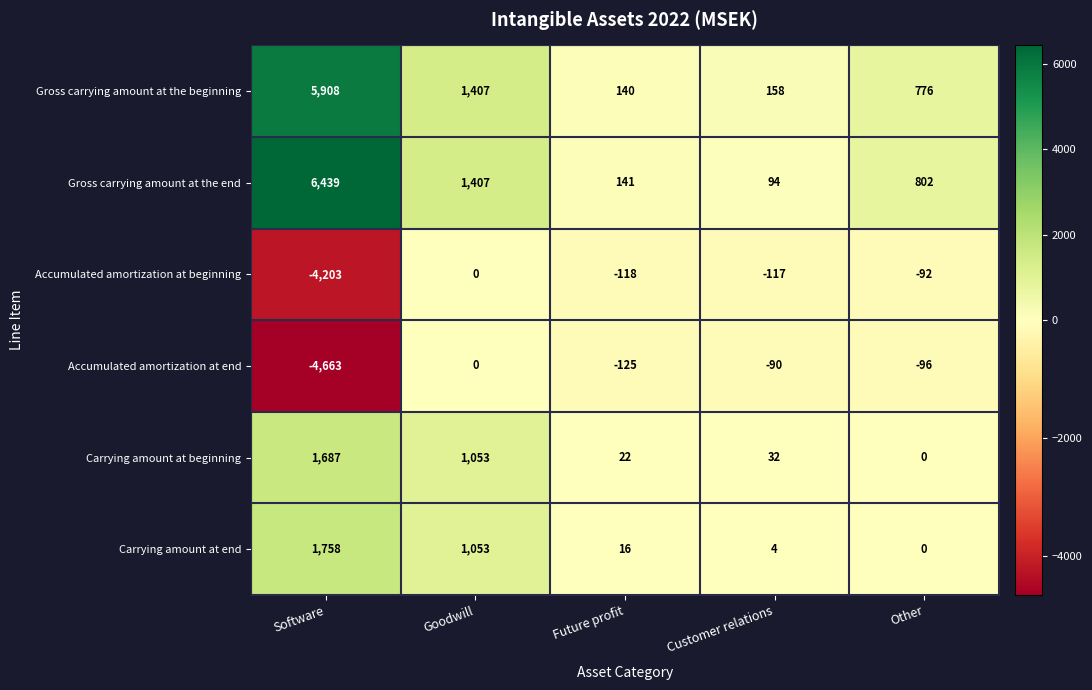

At which label does Accumulated amortization at end reach its peak?

Goodwill